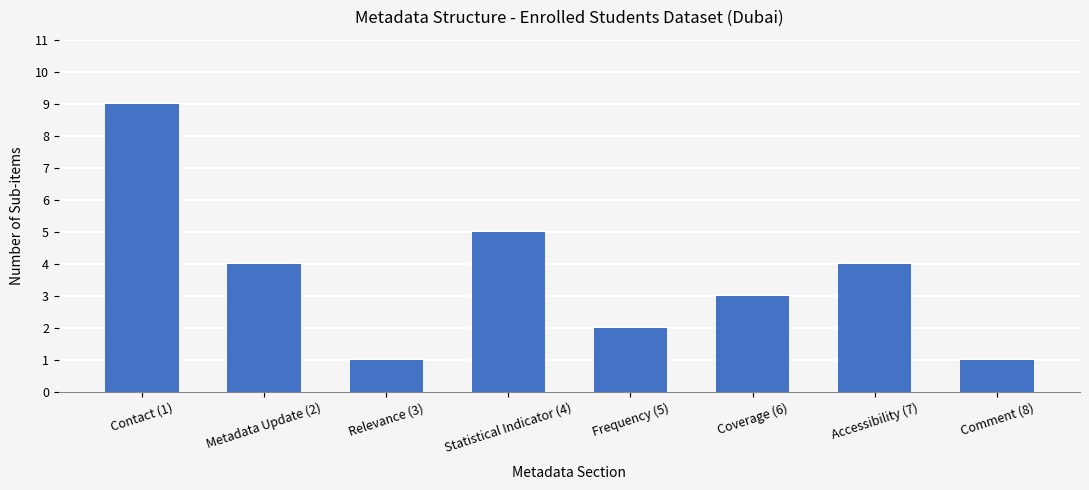

Are the bars horizontal?

No